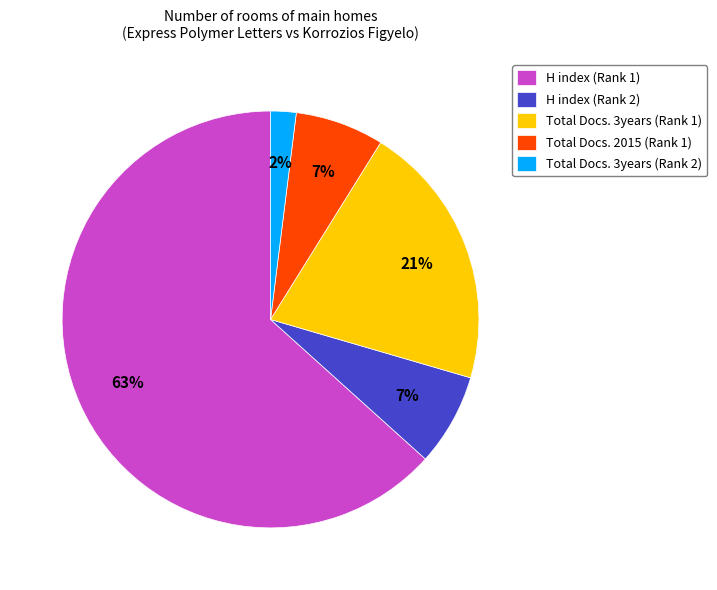

To the nearest percent, what portion does H index (Rank 1) represent?

63%